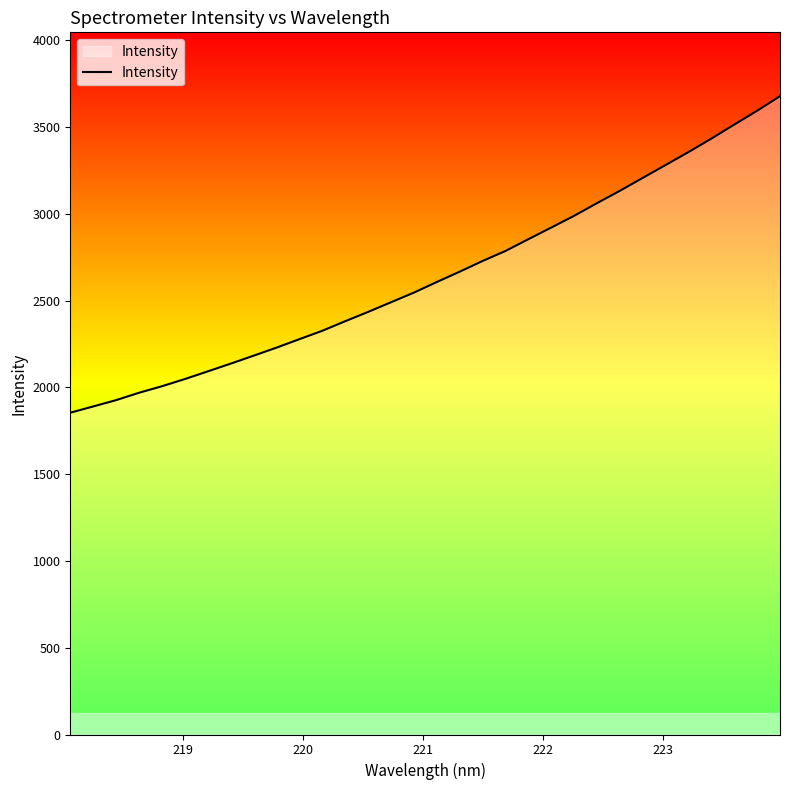

What is the smallest value displayed?

1854.4